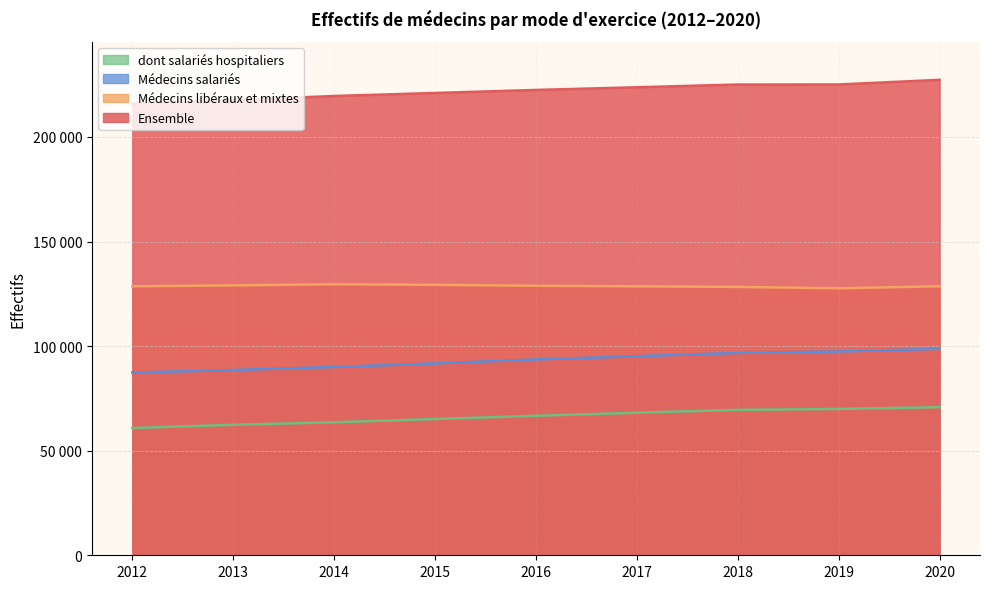

List the series in order of their overall mean, lowest first.

dont salariés hospitaliers, Médecins salariés, Médecins libéraux et mixtes, Ensemble